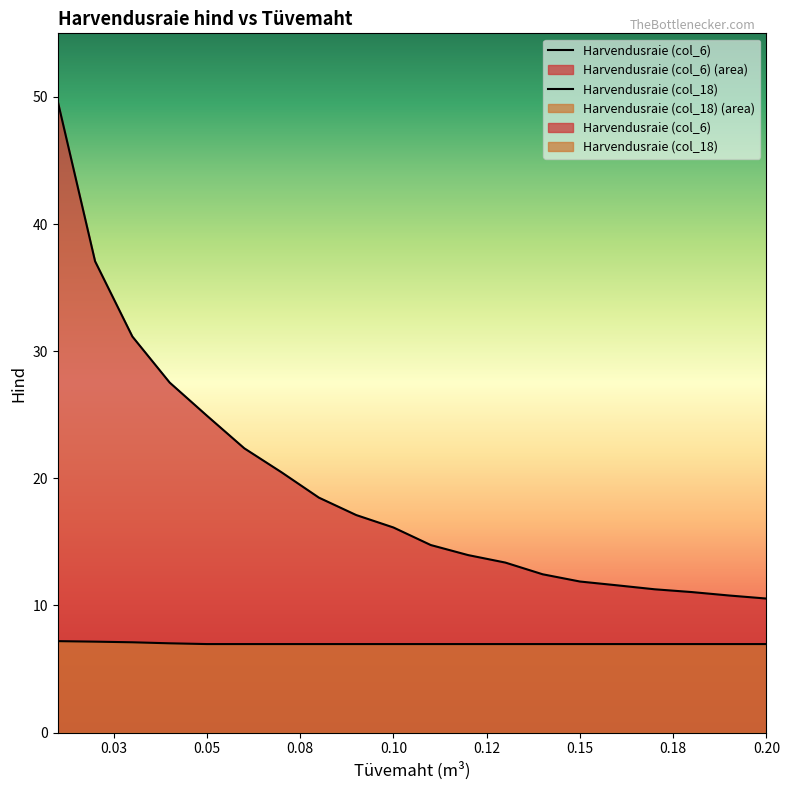

True or false: Harvendusraie (col_18) and Harvendusraie (col_6) cross at least once.

False